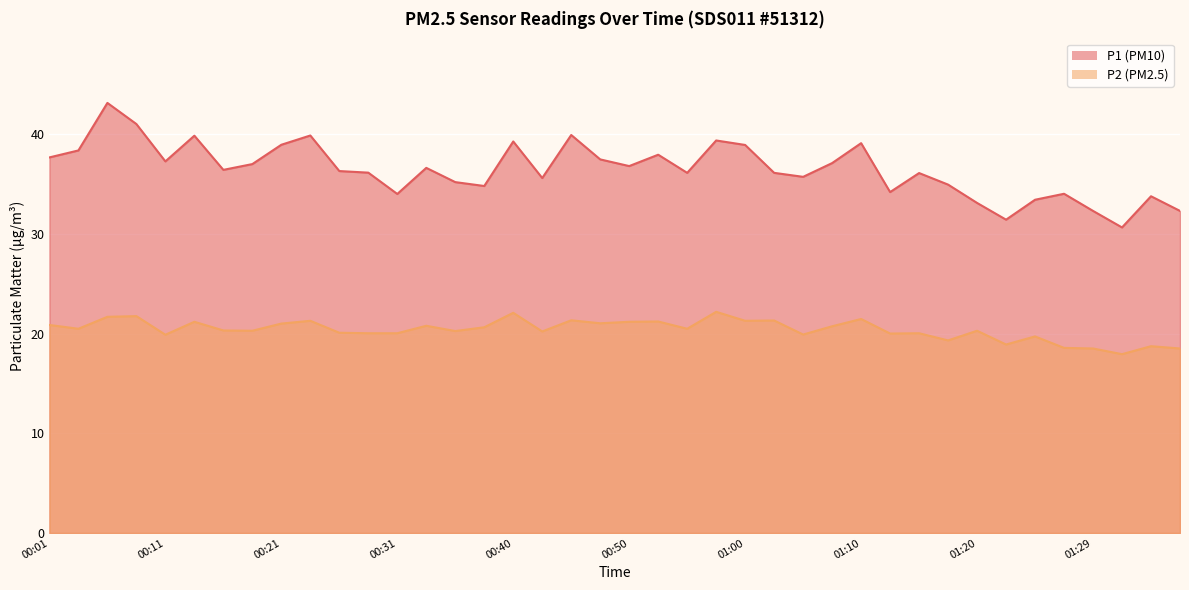

The P1 series shows 62.5 at 01:03. True or false?

False